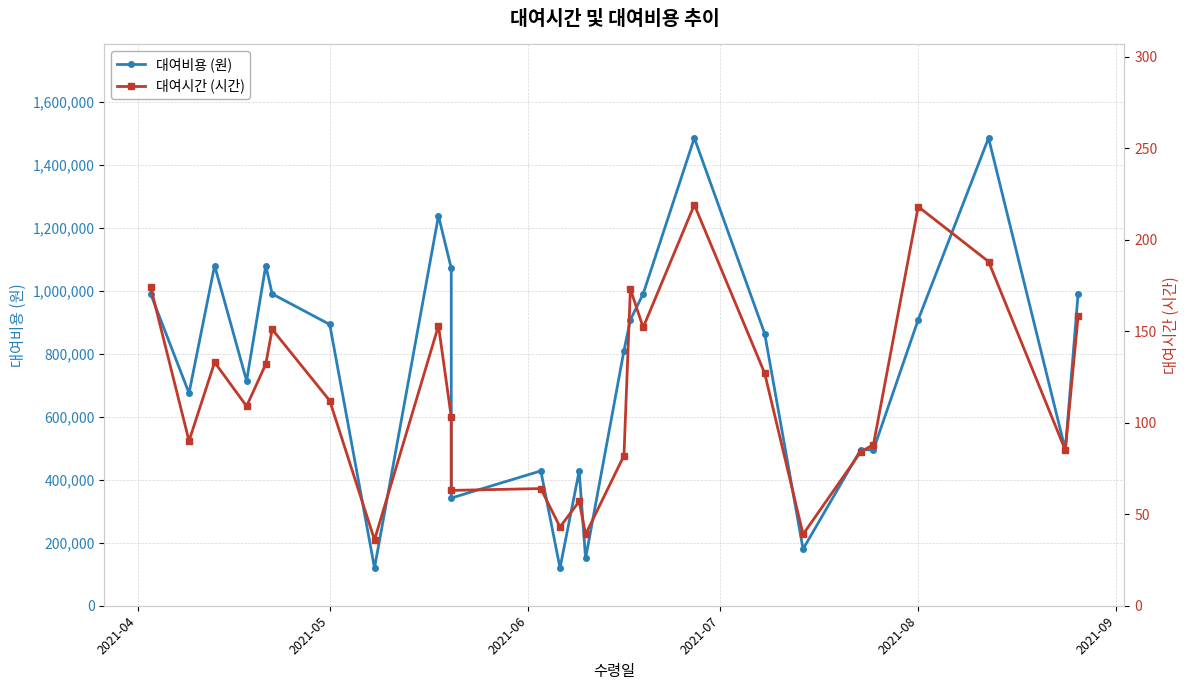

True or false: 대여비용 (원) and 대여시간 (시간) intersect in this chart.

False